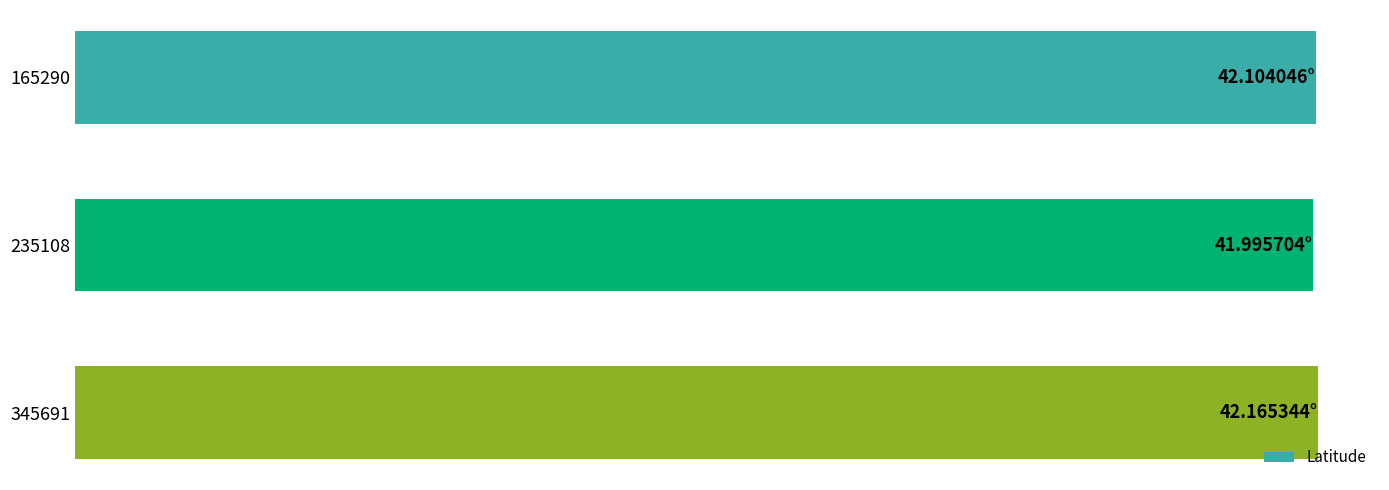

Does the chart contain stacked bars?

No